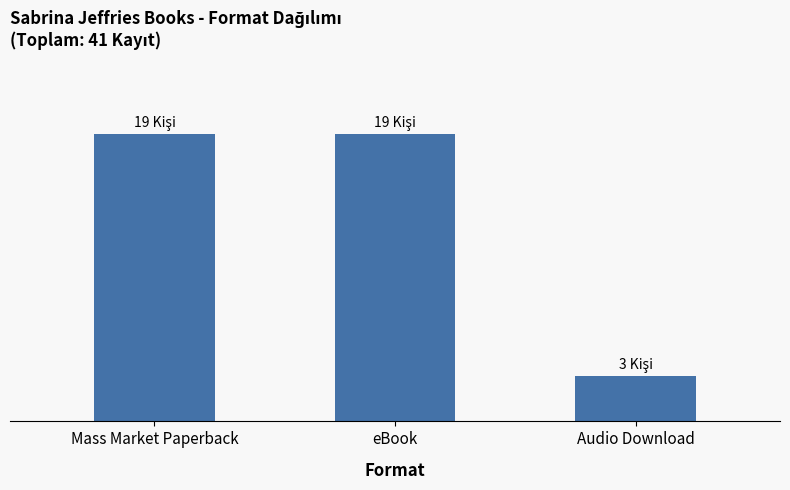

Which has a higher value, Audio Download or eBook?

eBook